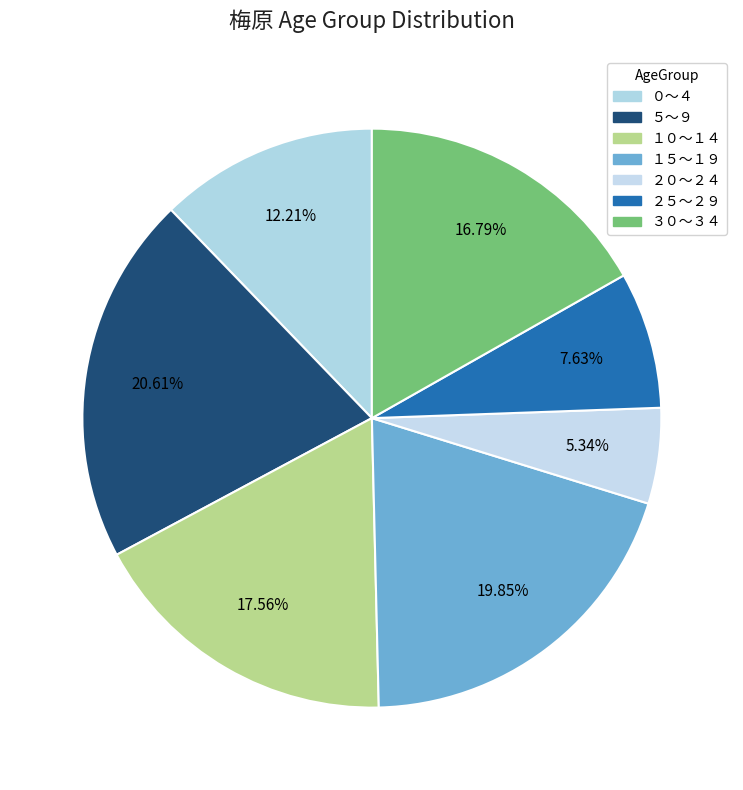

How many segments does this pie chart have?

7